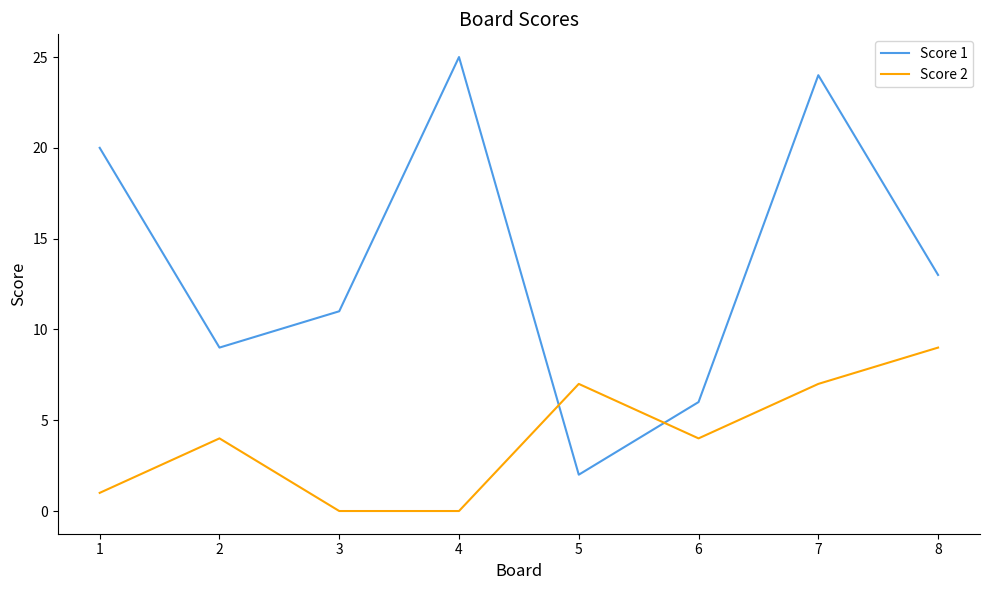

What is the total value across all series at 8?

22